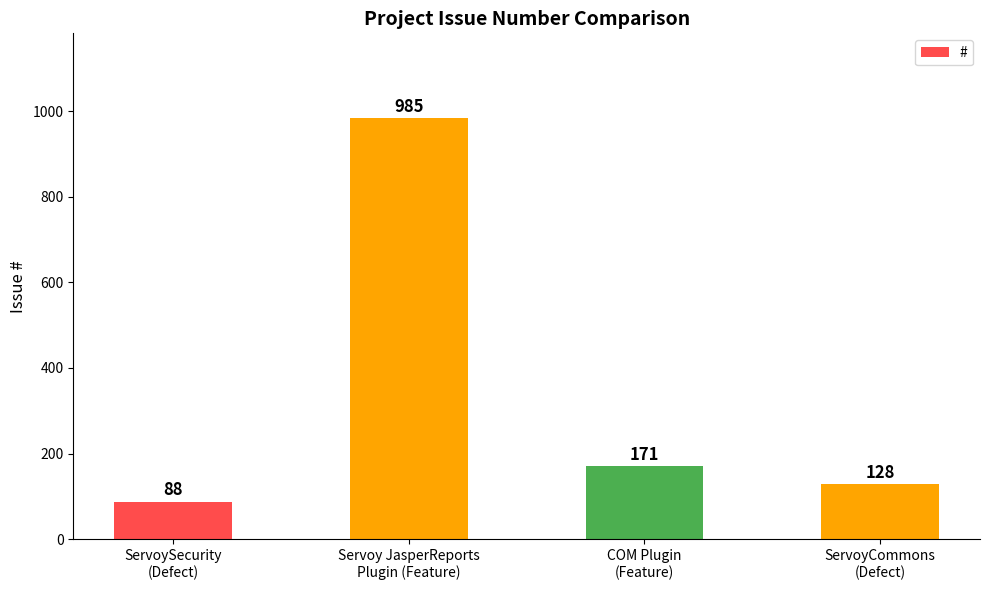

List the labels in order of value, largest first.

Servoy JasperReports
Plugin (Feature), COM Plugin
(Feature), ServoyCommons
(Defect), ServoySecurity
(Defect)